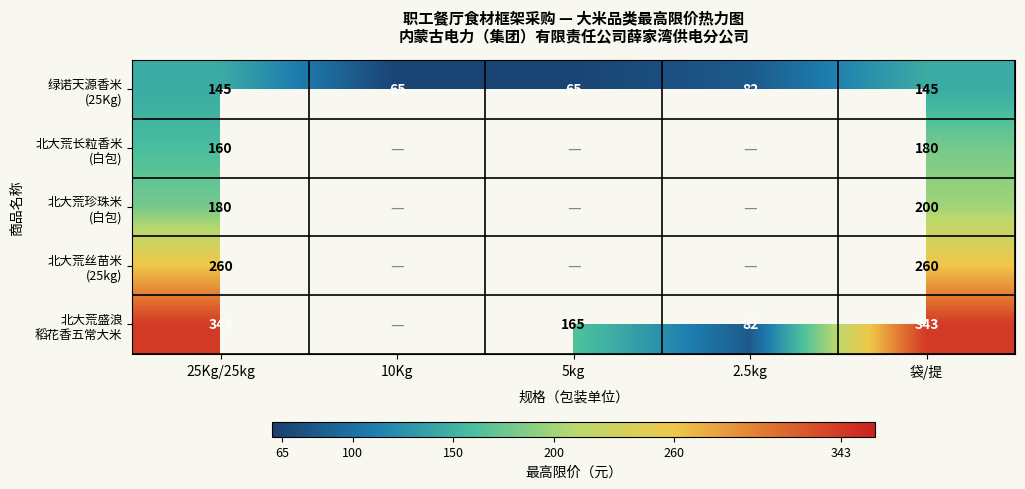

What is the spread (max minus min) of values at 25Kg/25kg?

198